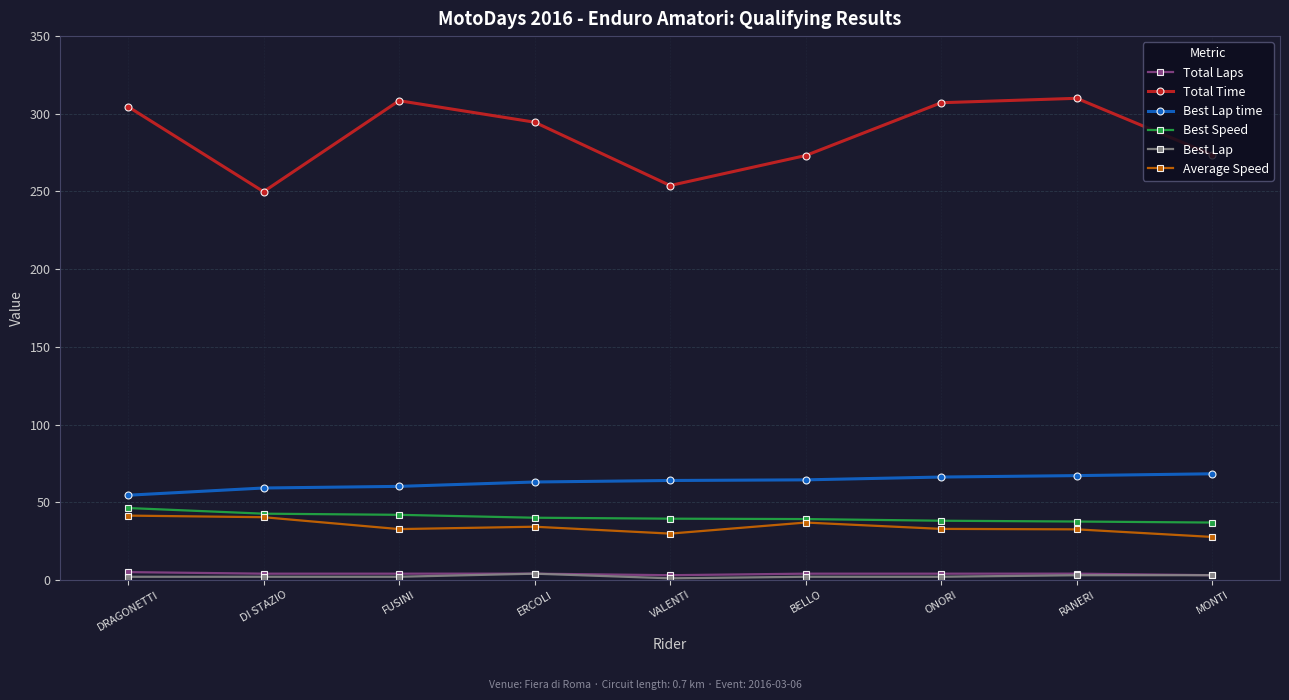

Is the value of Best Lap time at RANERI greater than the value of Total Time at ONORI?

No